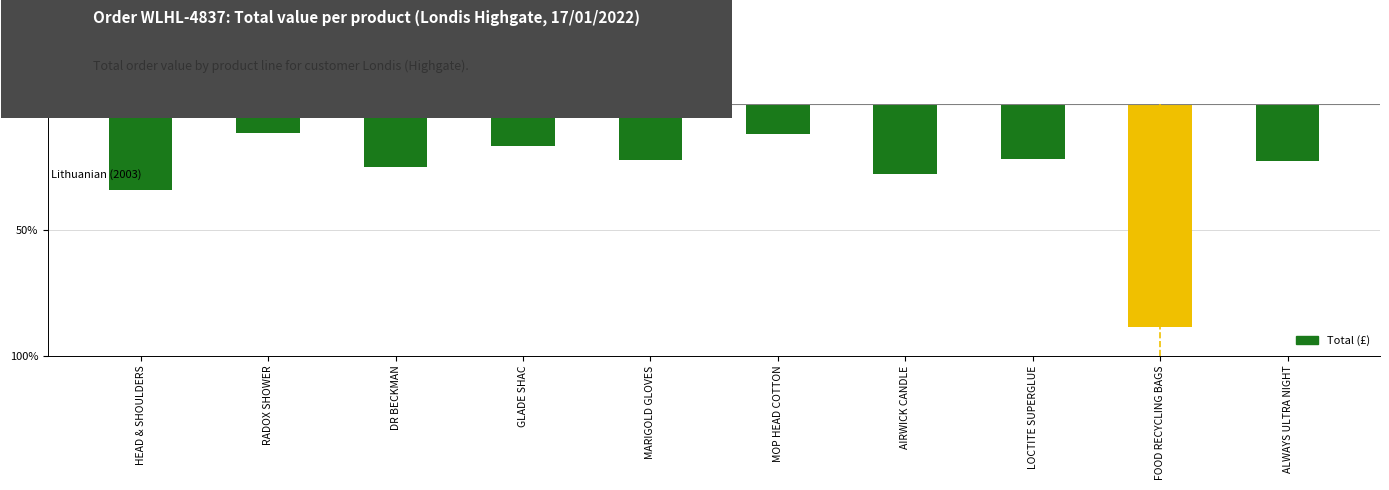

Does the chart contain any negative values?

Yes